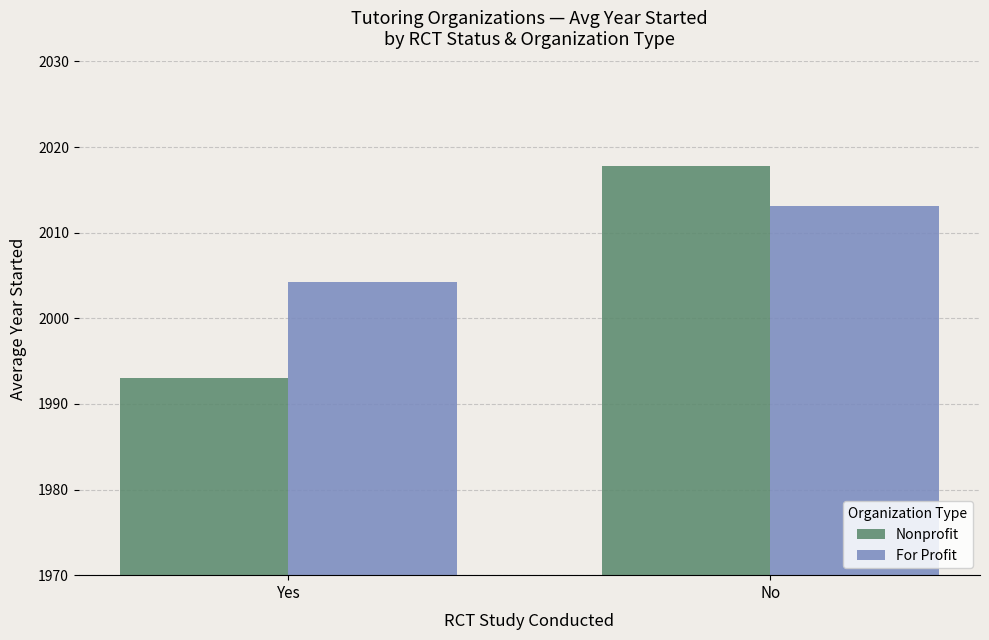

What is the value of the Nonprofit bar at the 2nd from the left?

2017.8